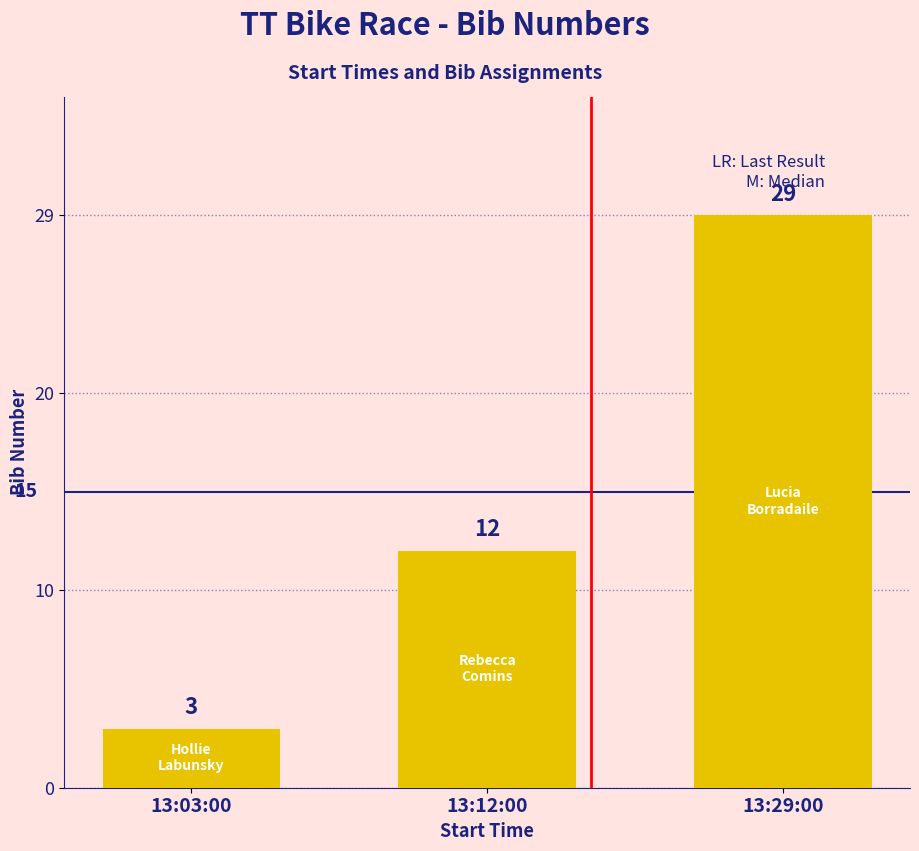

Reading left to right, what are all the values shown in this chart?

13:03:00=3	13:12:00=12	13:29:00=29